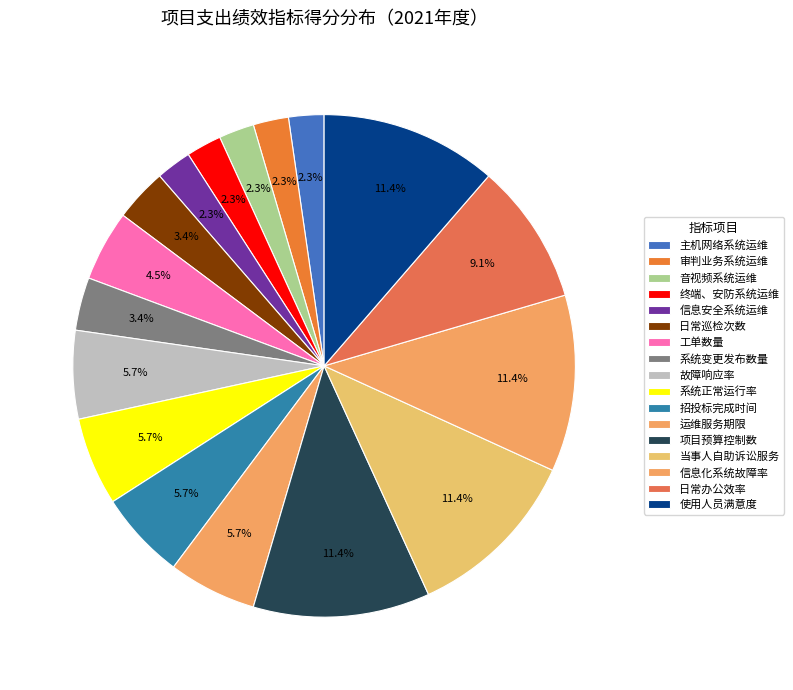

Count the number of slices in the pie.

17